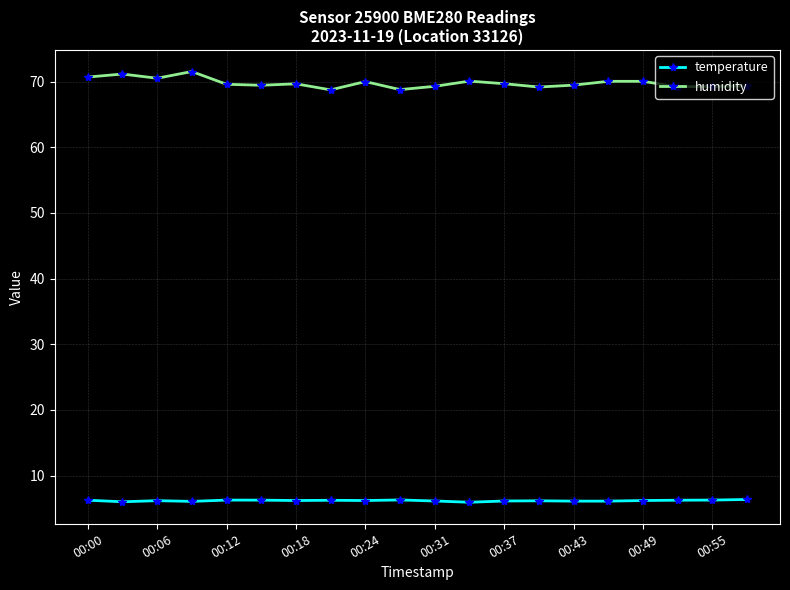

What is the value of the humidity point at the 7th from the left?

69.7